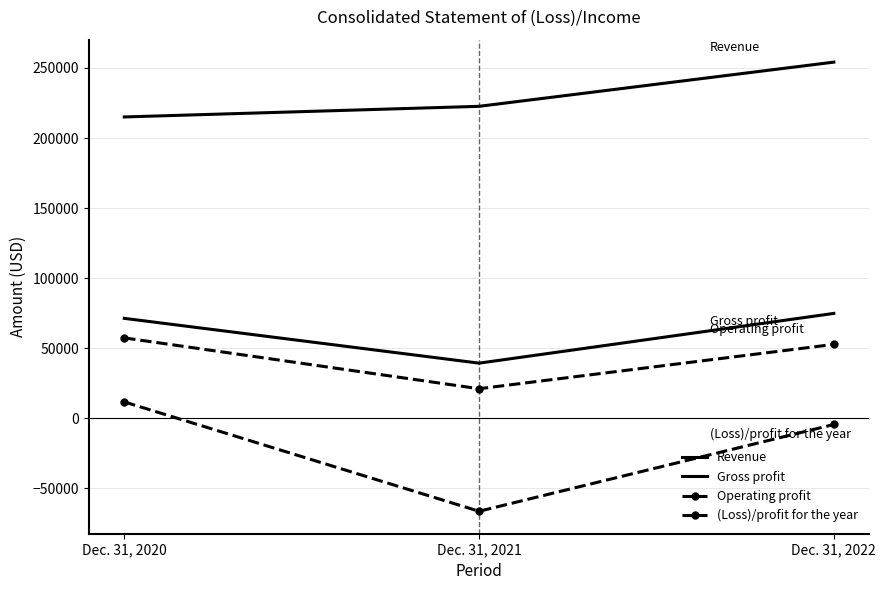

What are all the series names shown in the legend?

Revenue, Gross profit, Operating profit, (Loss)/profit for the year